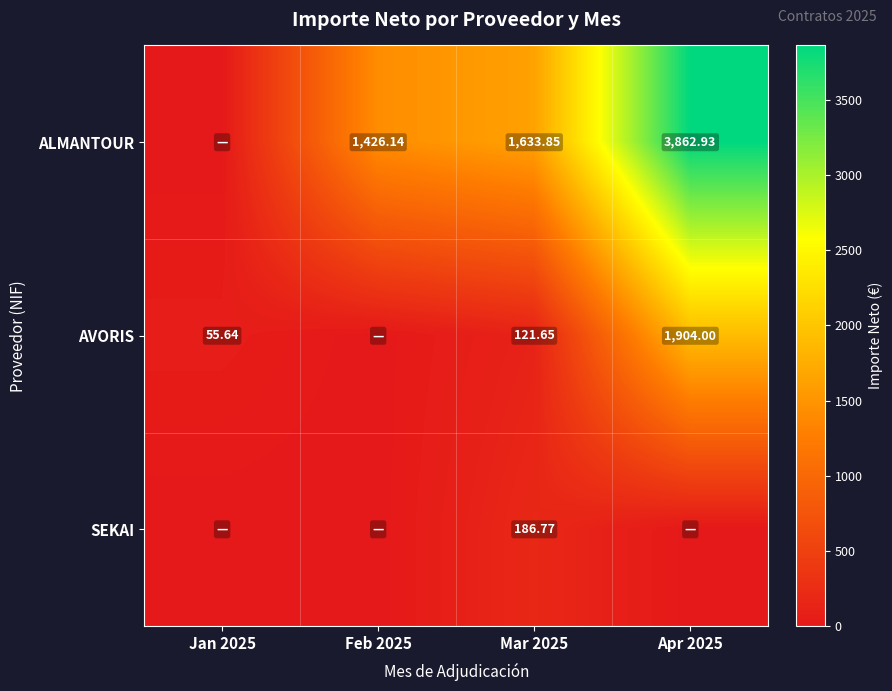

Rank the series at Mar 2025 from highest to lowest value.

ALMANTOUR, SEKAI, AVORIS